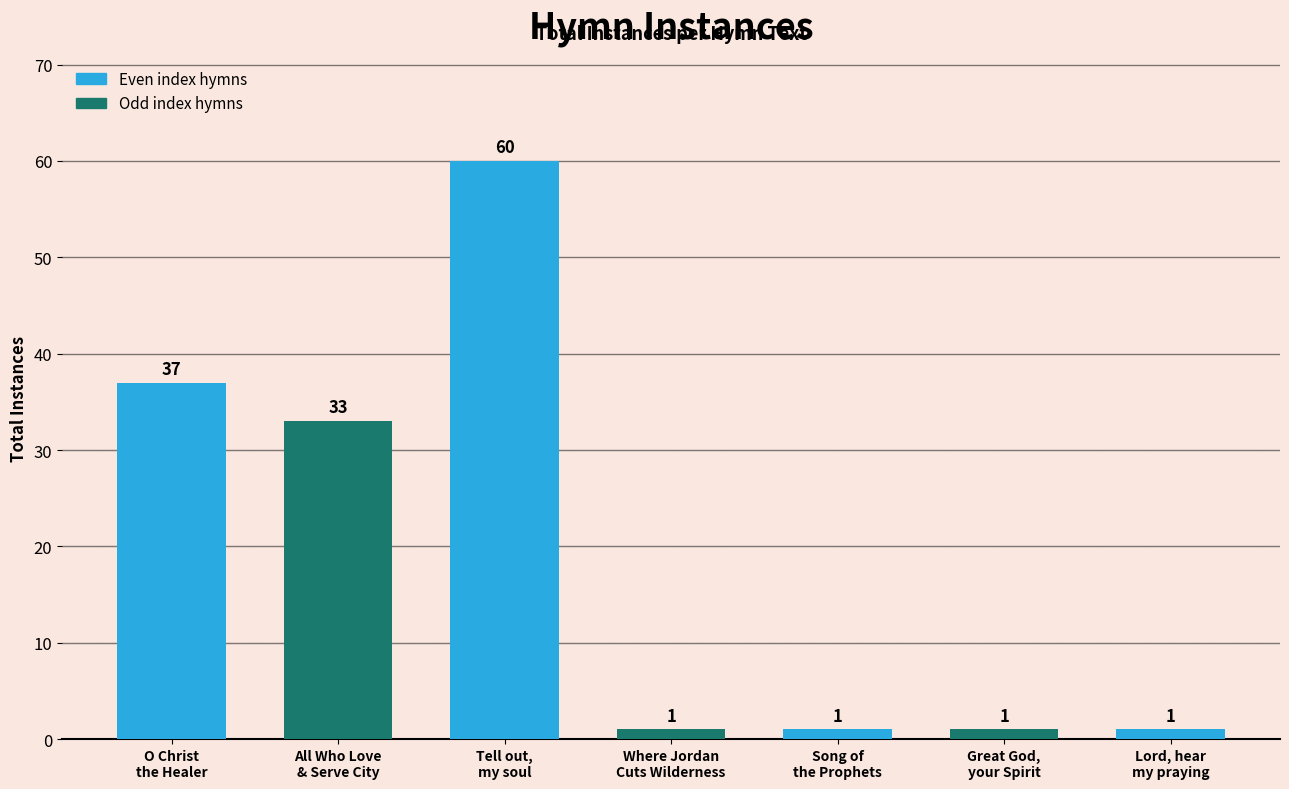

What is the value of the 2nd bar from the left?

33